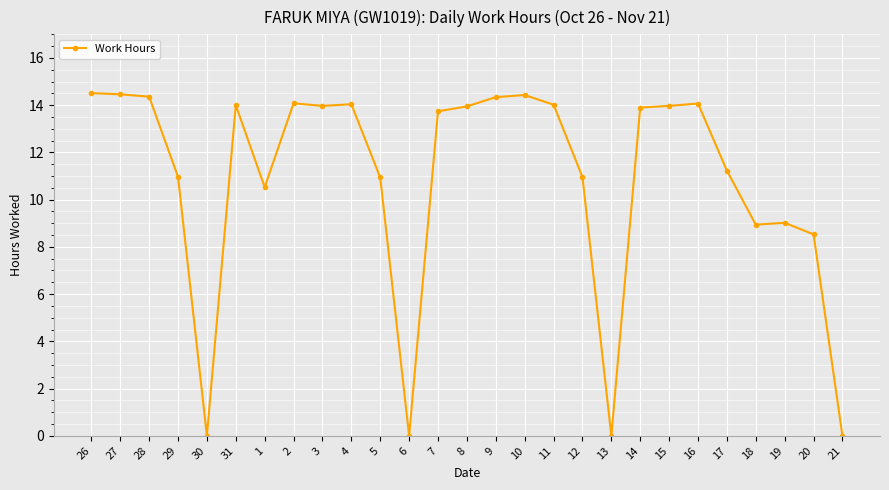

Is this an area chart (filled region under the line)?

No